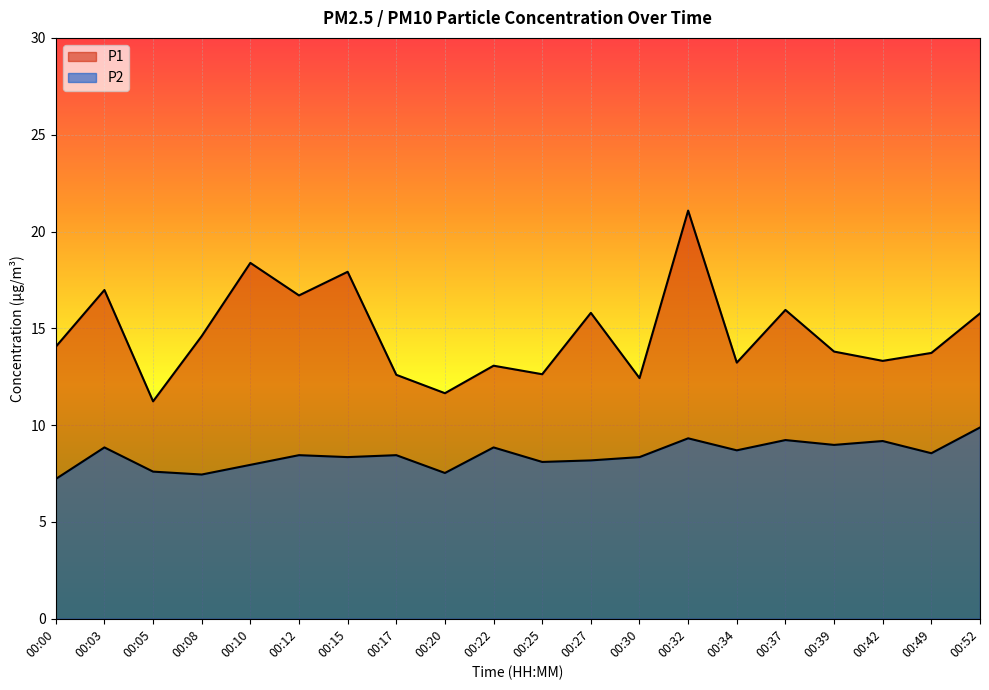

At which category is the sum across all series the highest?

00:32